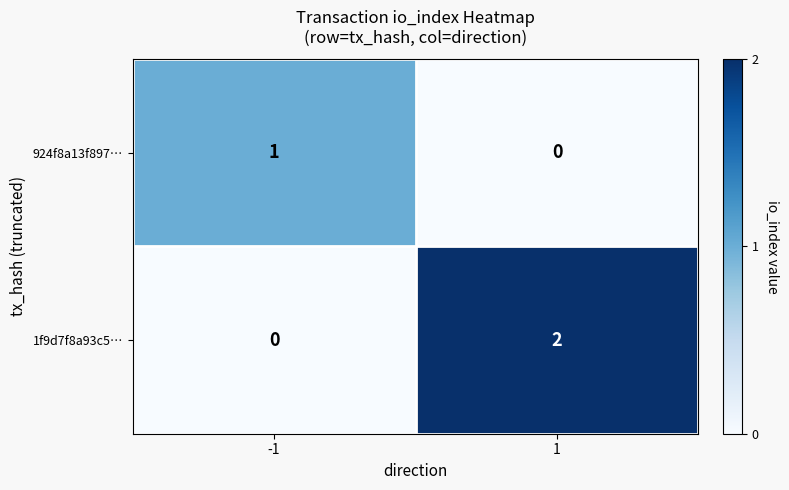

Which series changed the most between -1 and 1?

1f9d7f8a93c5…